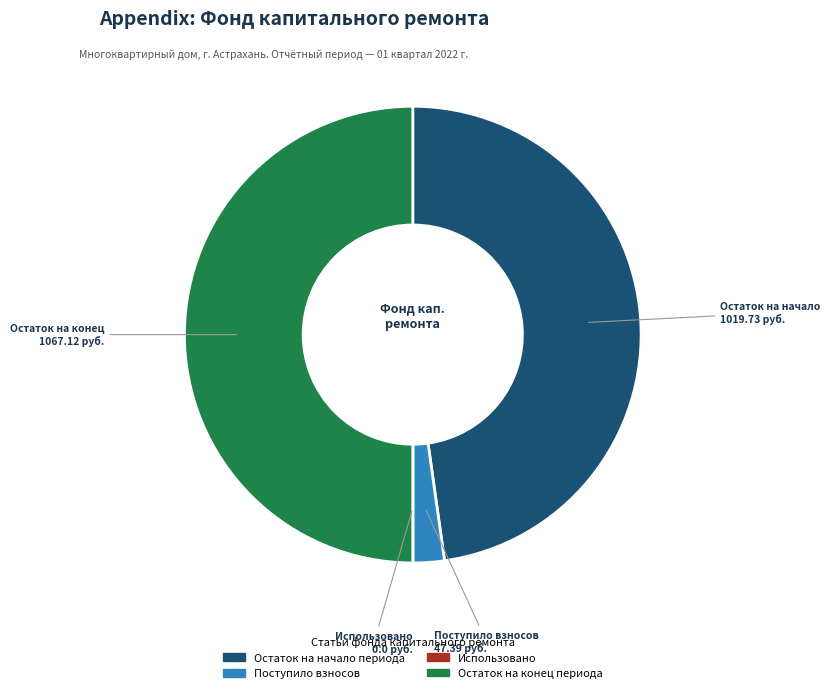

Does Поступило взносов account for over 50% of the chart?

No